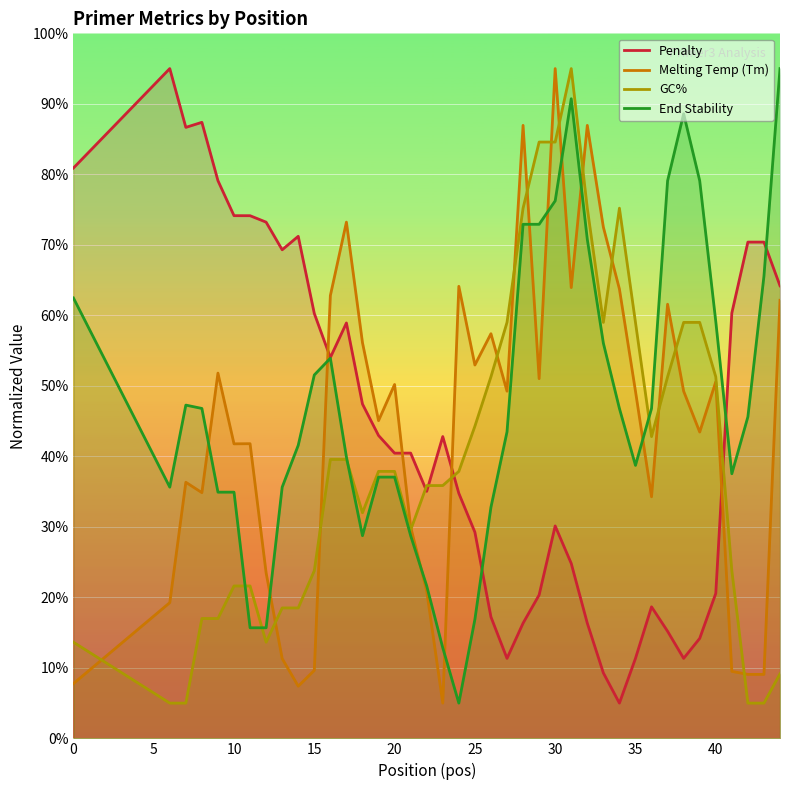

True or false: GC% and Melting Temp (Tm) cross at least once.

True